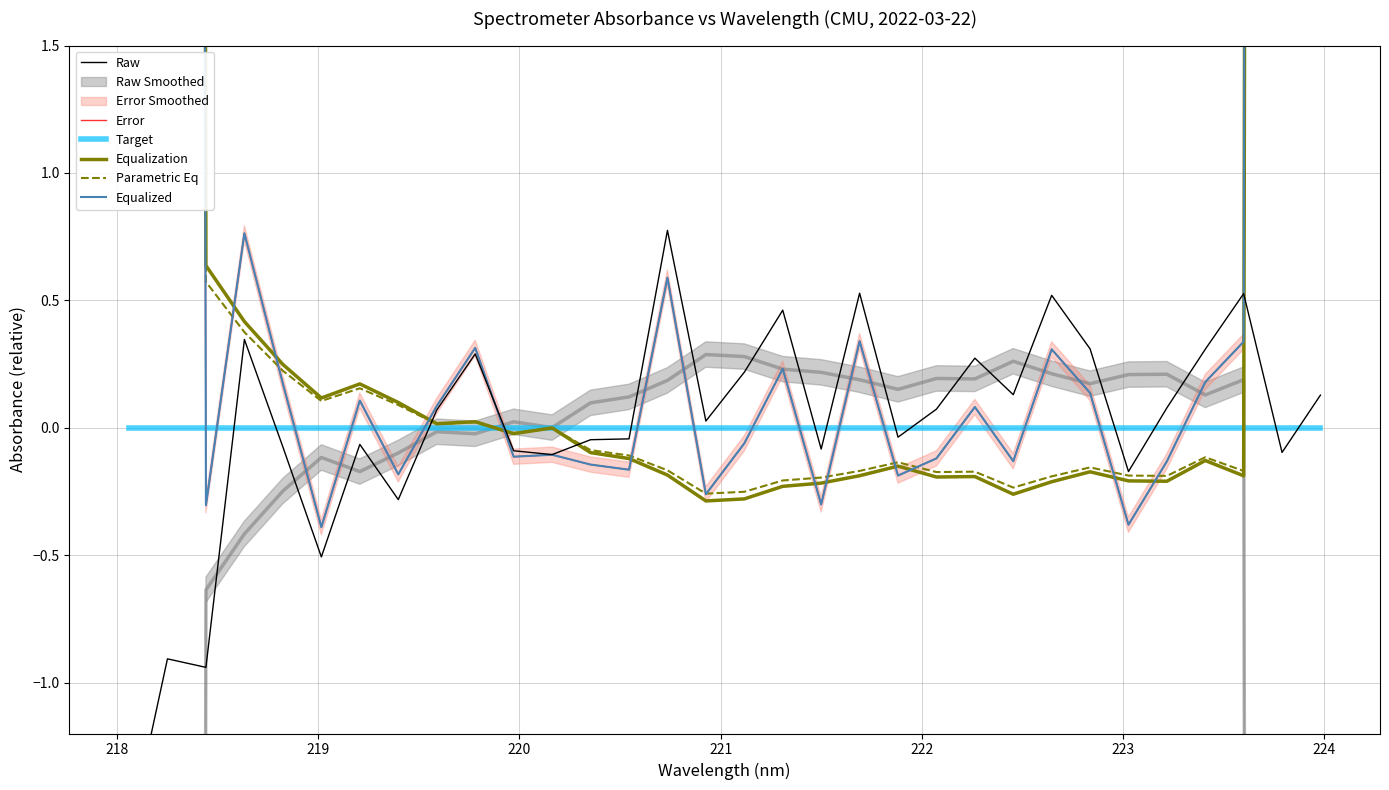

What is the difference between the second highest and second lowest values in the Parametric Eq series?

136.4